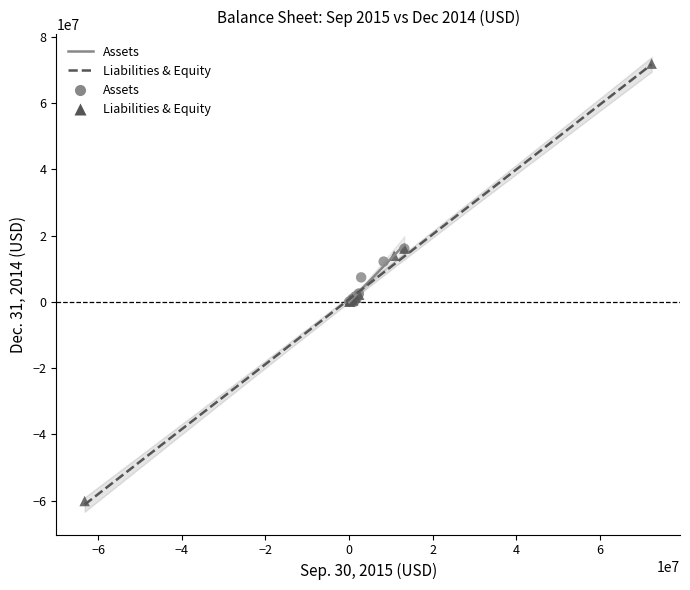

Which series reaches the maximum Y coordinate?

Liabilities & Equity